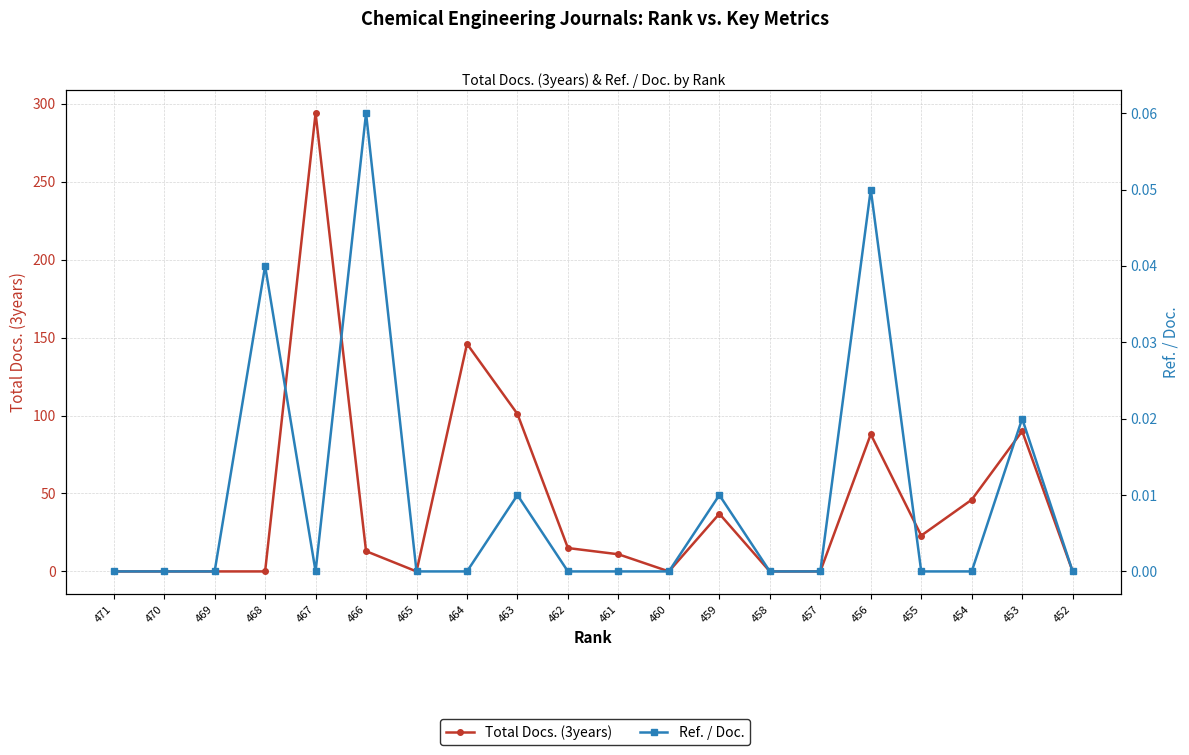

At which category is the sum across all series the highest?

467